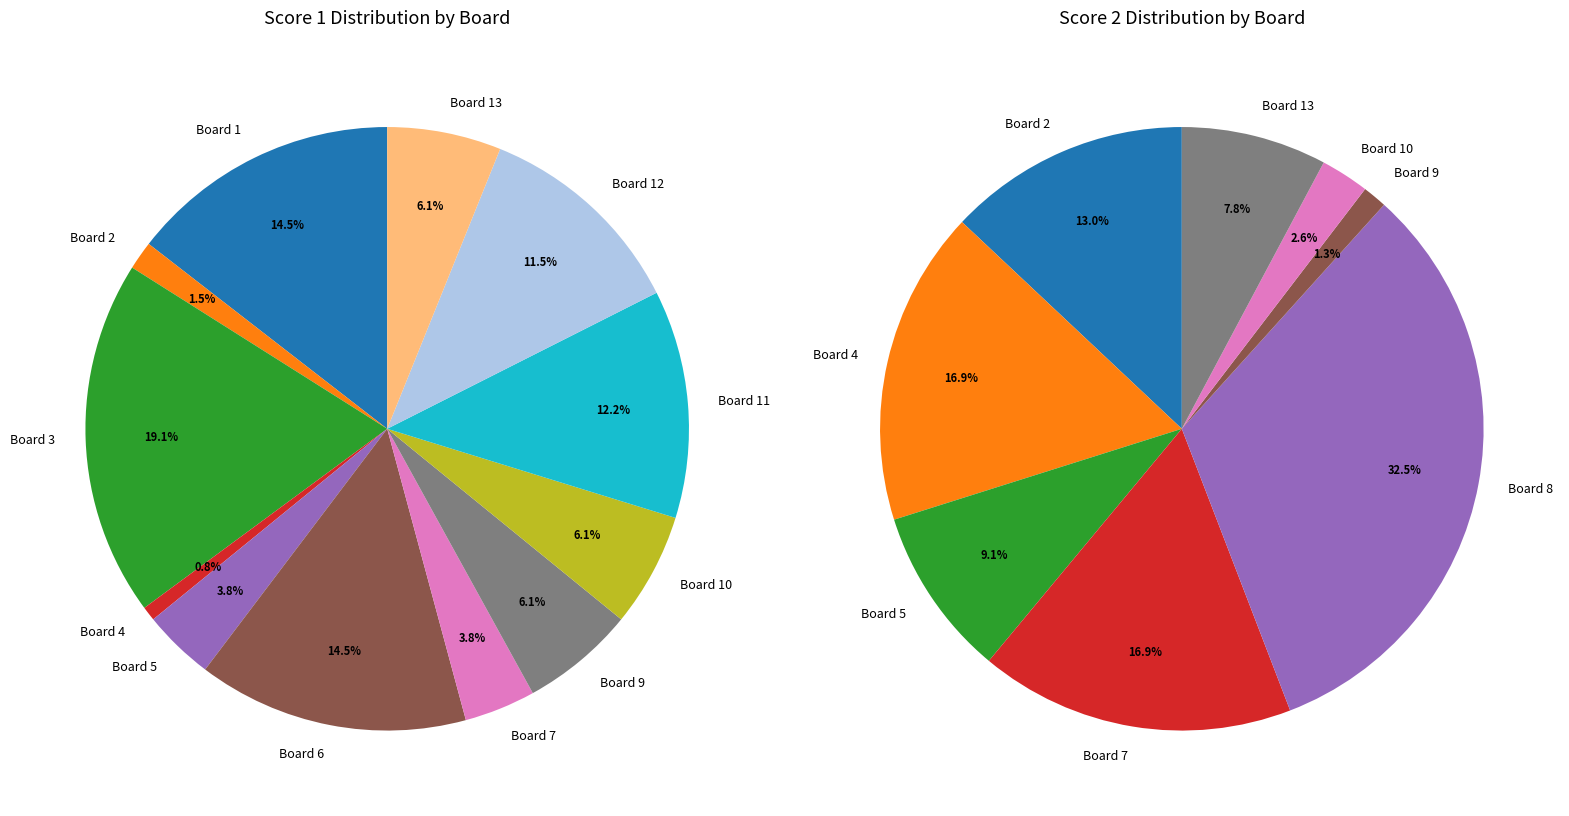

To the nearest percent, what is the average slice percentage?

8%